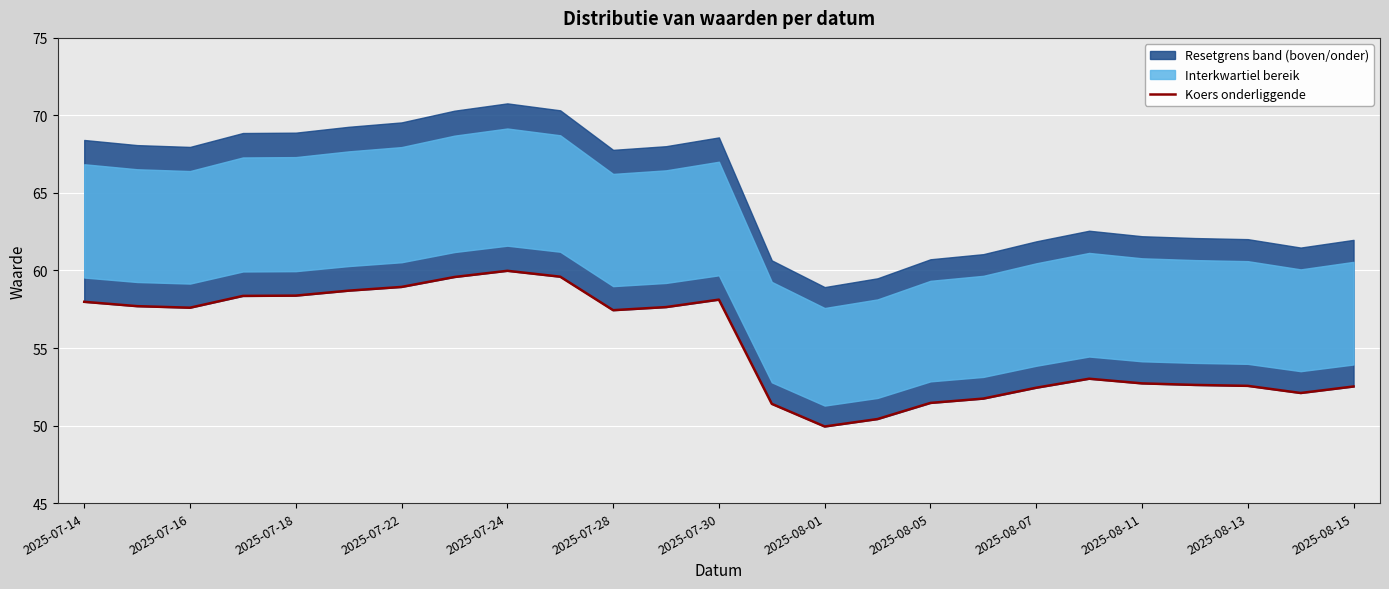

The chart shows a value of 53.0 at 19. True or false?

True